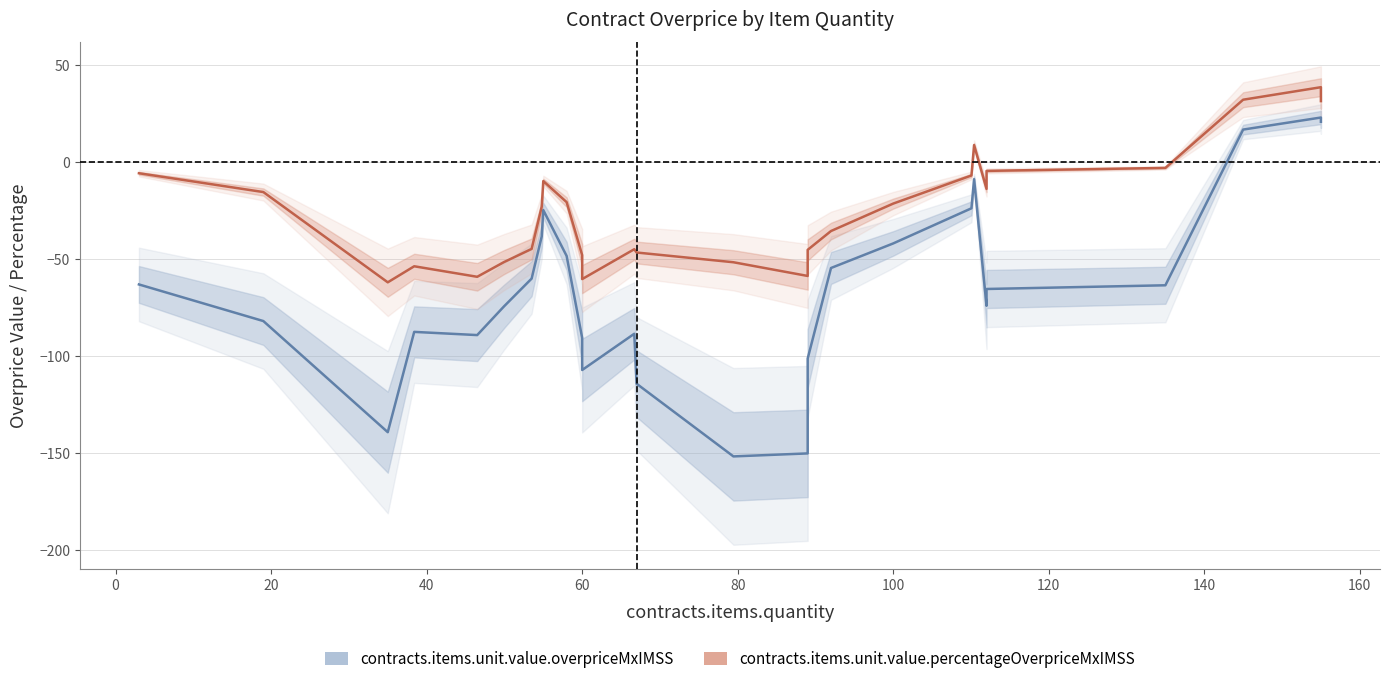

Is it true that contracts.items.unit.value.percentageOverpriceMxIMSS equals -15.3 at 140?

False